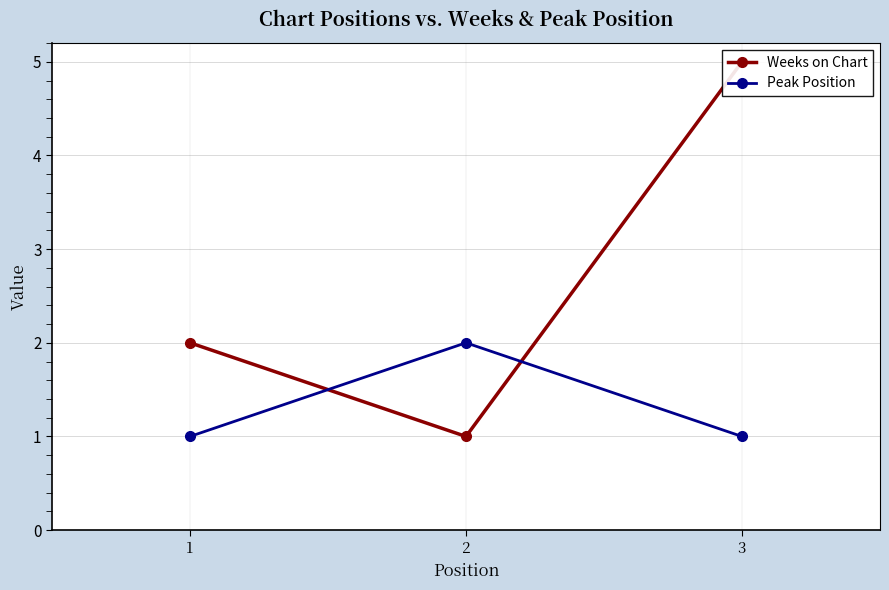

Where is Weeks on Chart nearest to the value 3?

1